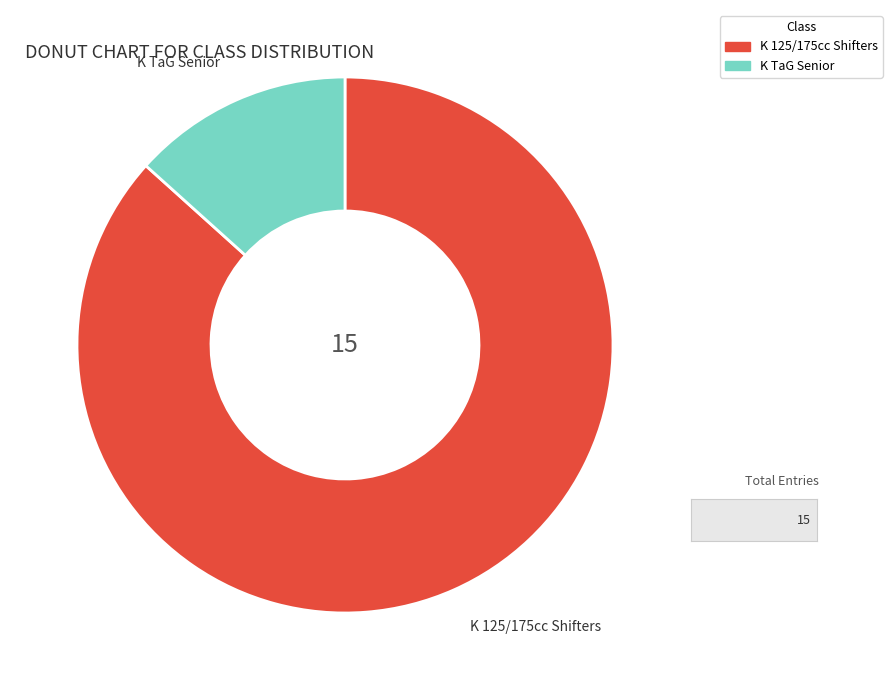

Which category accounts for the majority?

K 125/175cc Shifters